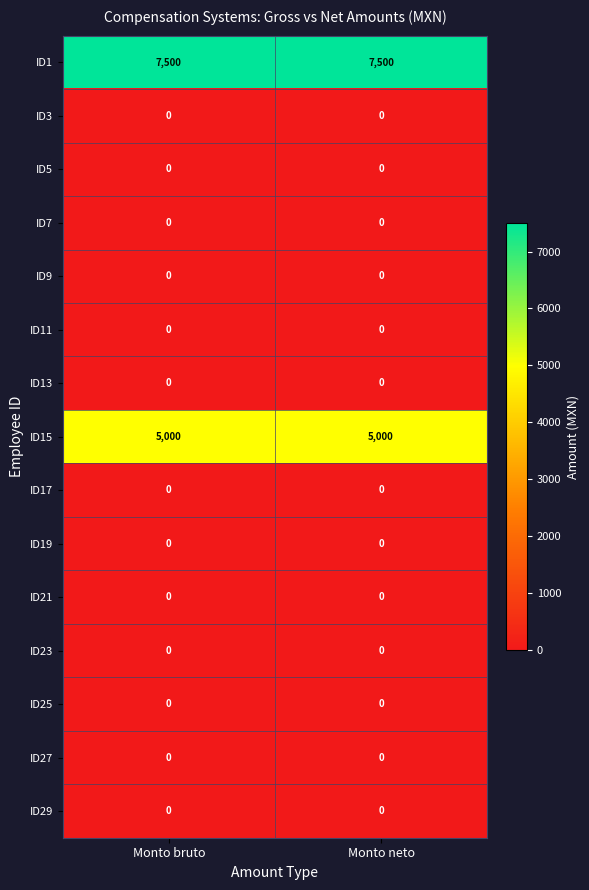

What is the spread (max minus min) of values at Monto neto?

7500